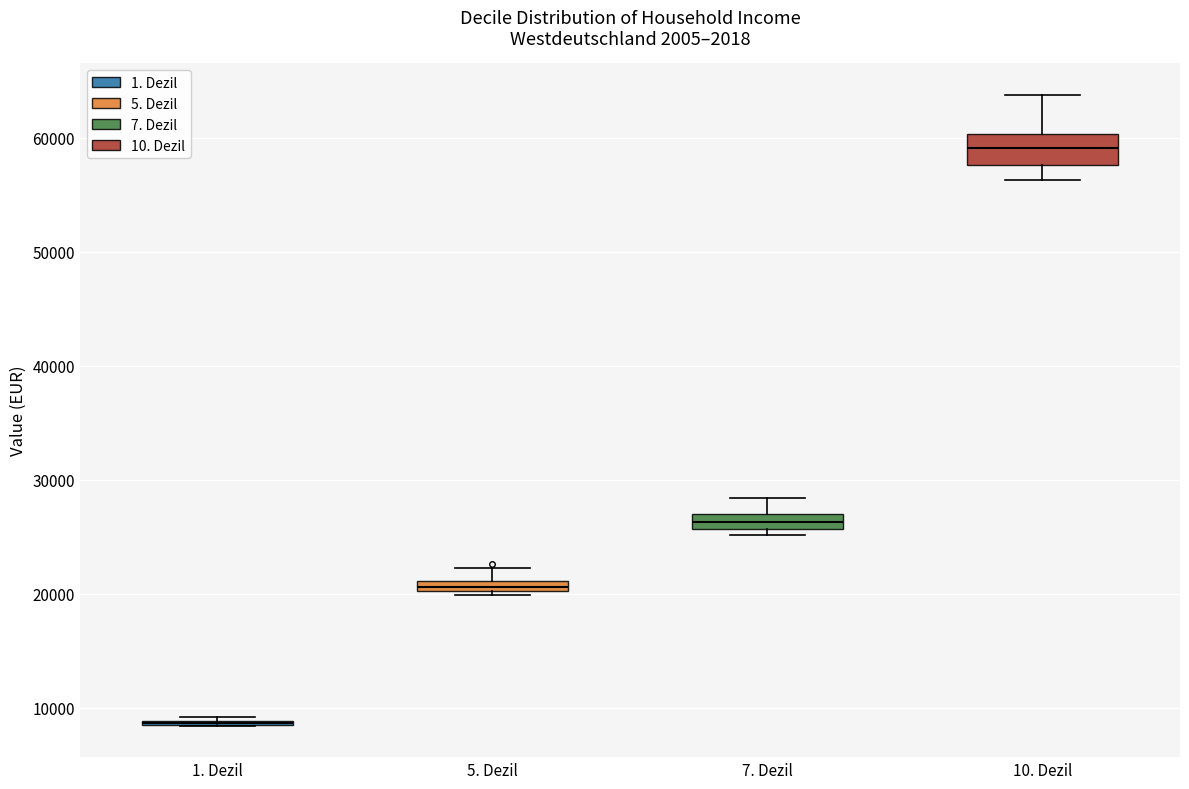

Where does the upper whisker of the box for 10. Dezil end on the y-axis? The values are not printed on the chart, so give them approximately, as read against the axis.

64000